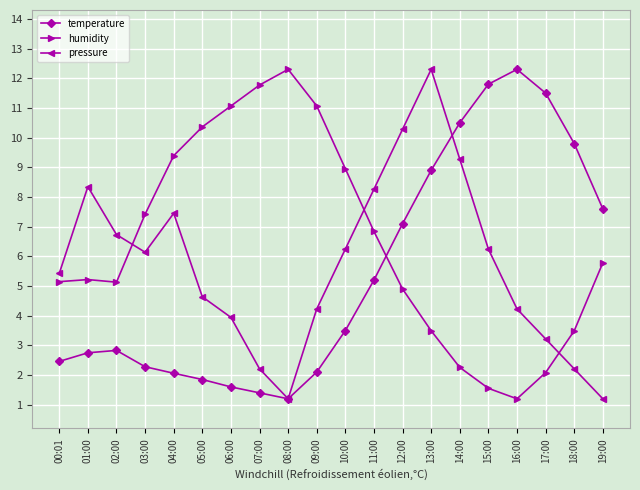

At which category is the sum across all series the highest?

13:00